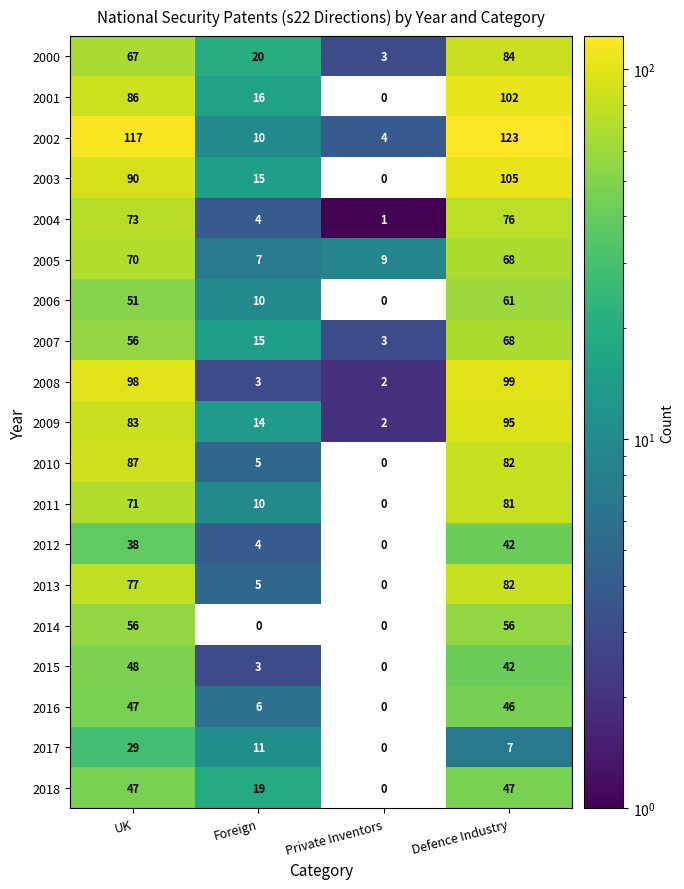

At which label does 2013 reach its peak?

Defence Industry